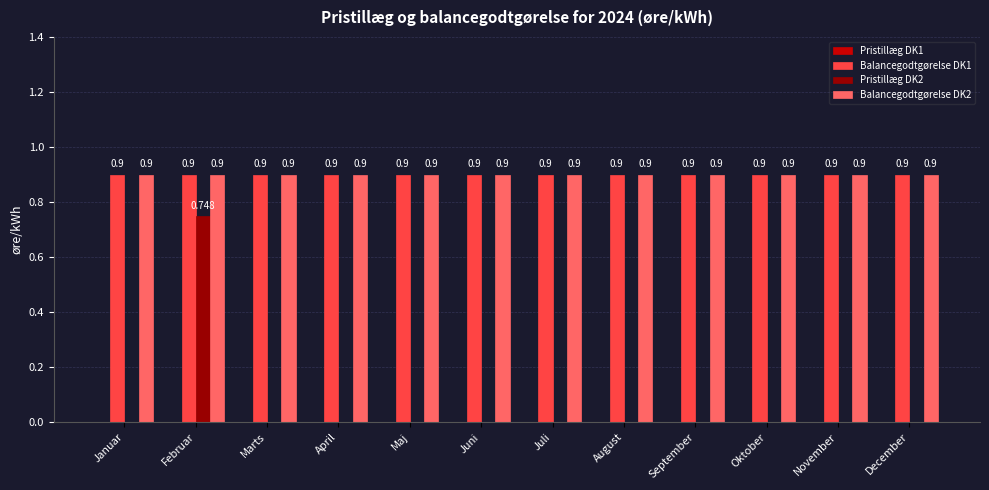

At which category is the sum across all series the highest?

Februar